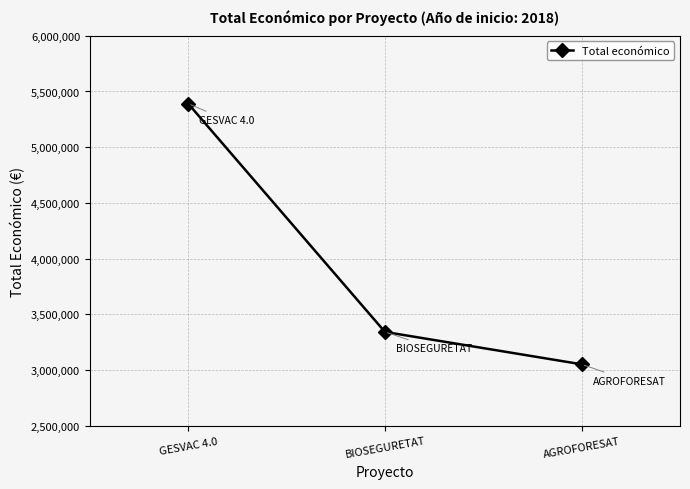

How many distinct data groups are displayed?

1